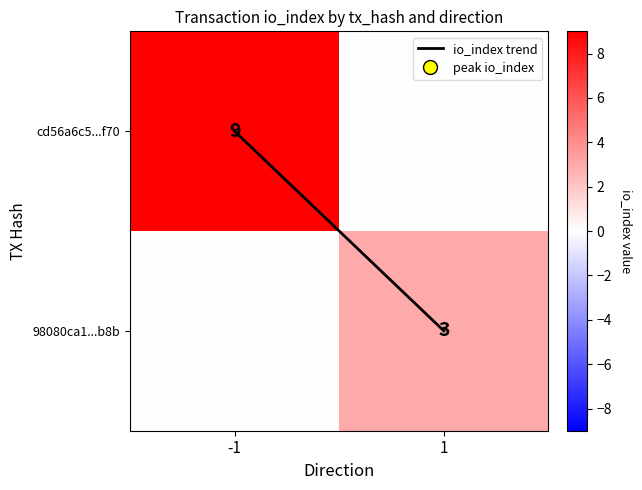

Rank the series by their average value, from highest to lowest.

cd56a6c5...f70, 98080ca1...b8b, io_index trend